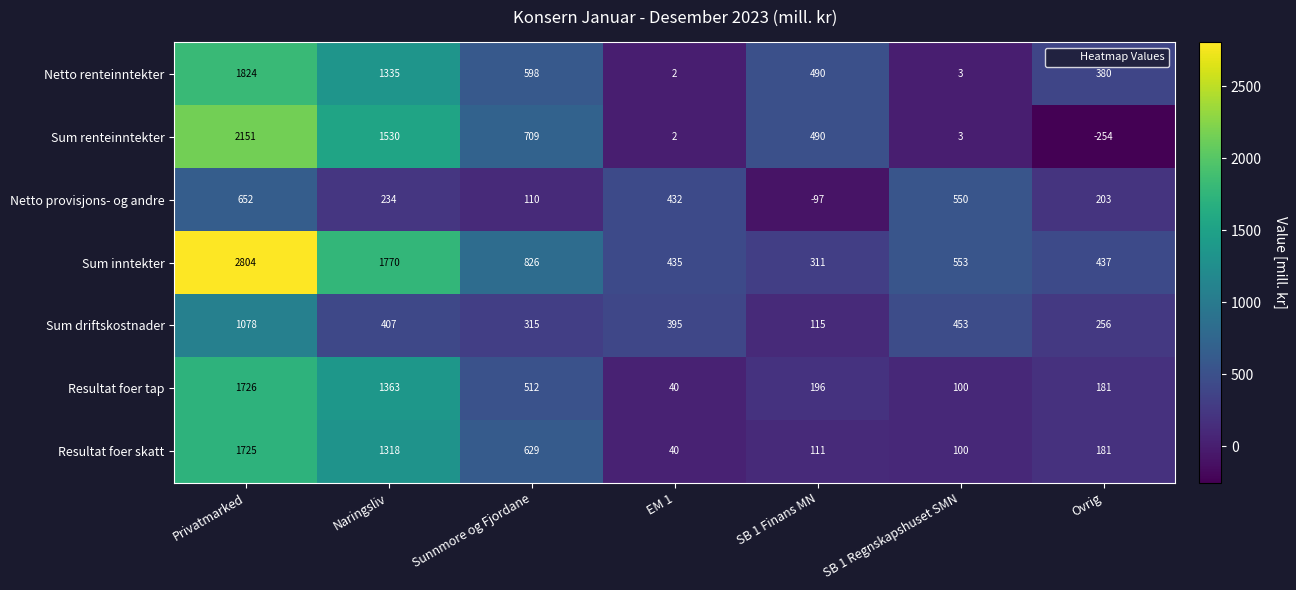

Is it true that Netto renteinntekter equals 3 at SB 1 Regnskapshuset SMN?

True